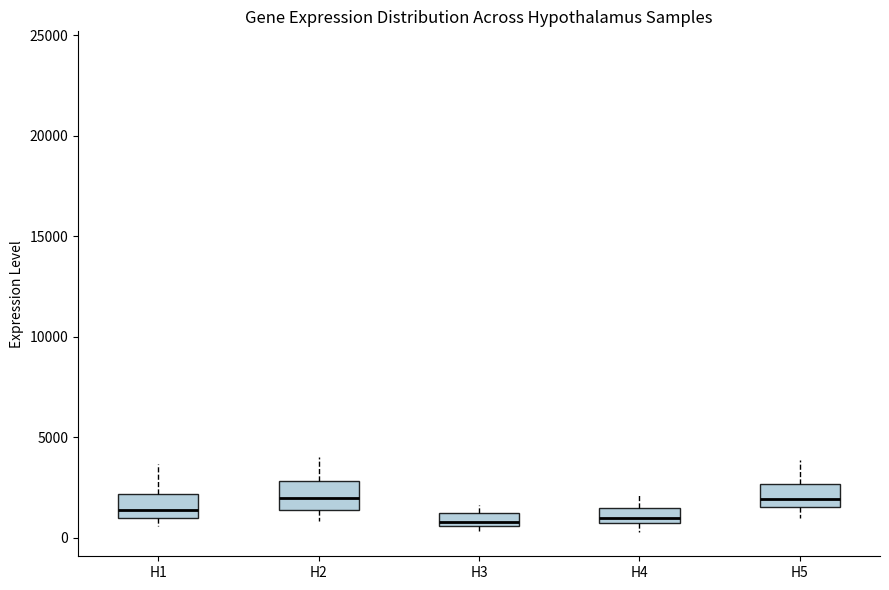

Where does the median line of the box for H5 sit on the y-axis? The values are not printed on the chart, so give them approximately, as read against the axis.

2000